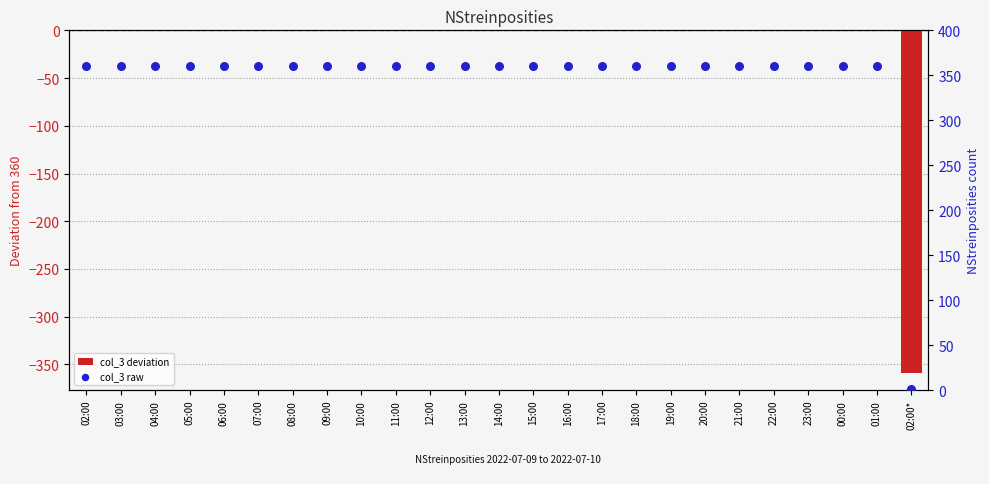

What are all the series names shown in the legend?

col_3 deviation, col_3 raw